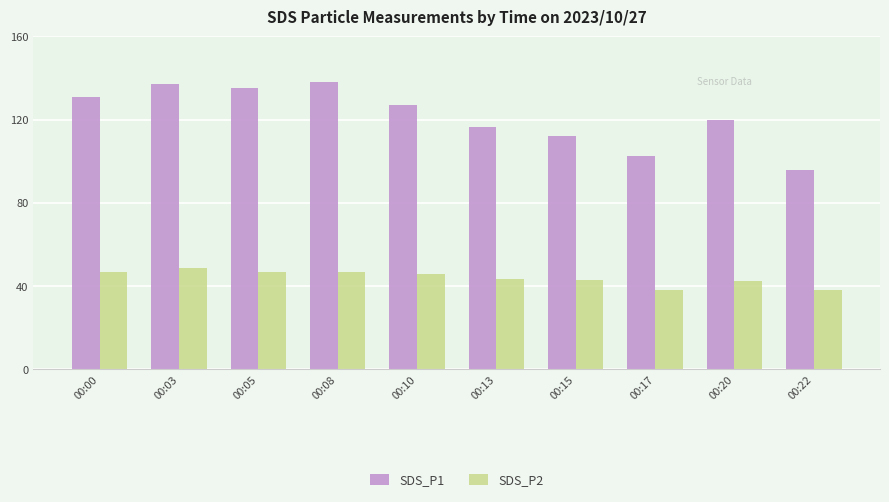

What are all the series names shown in the legend?

SDS_P1, SDS_P2